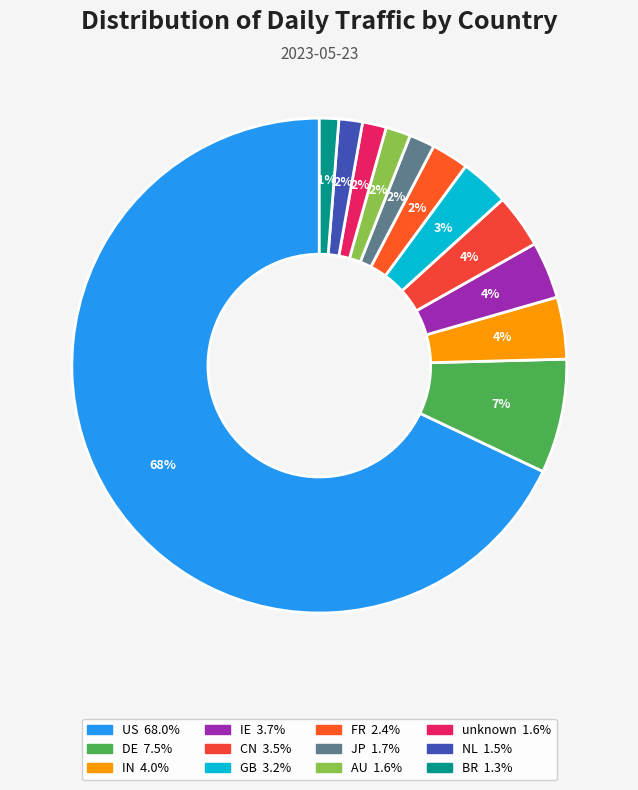

Count the number of slices in the pie.

12